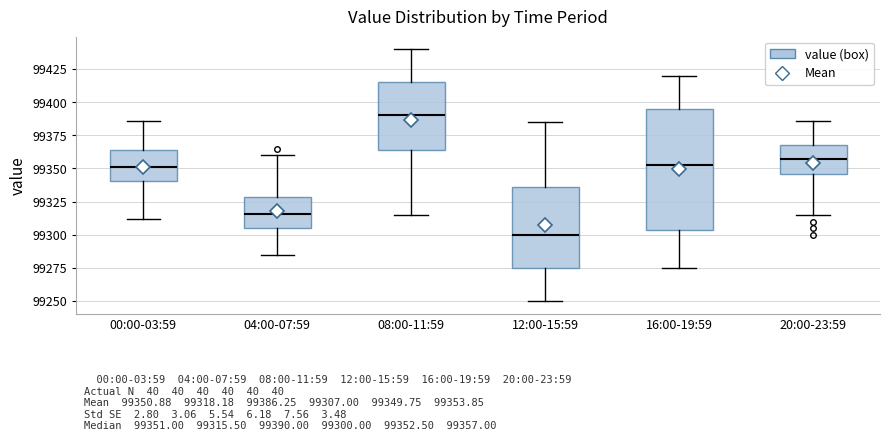

Which box's median line is the lowest?

12:00-15:59